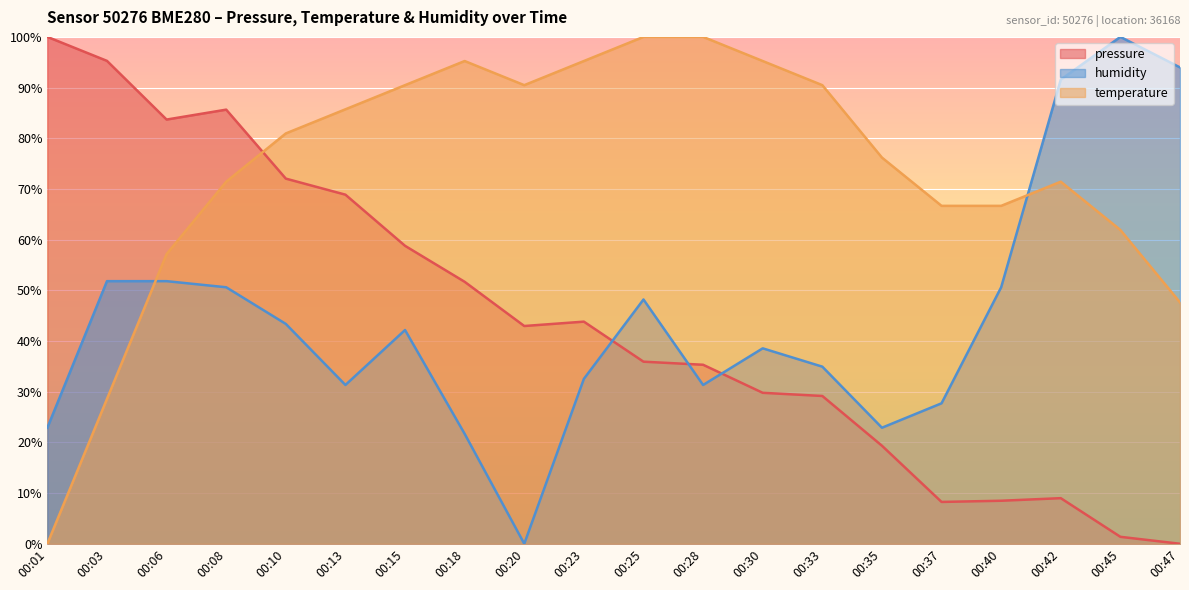

Which series has the largest total across all categories?

temperature